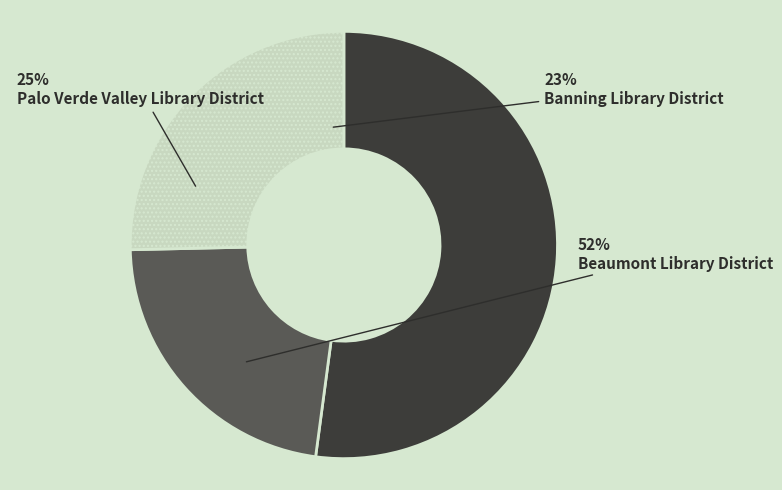

Rank the categories by value from highest to lowest.

Beaumont Library District, Palo Verde Valley Library District, Banning Library District